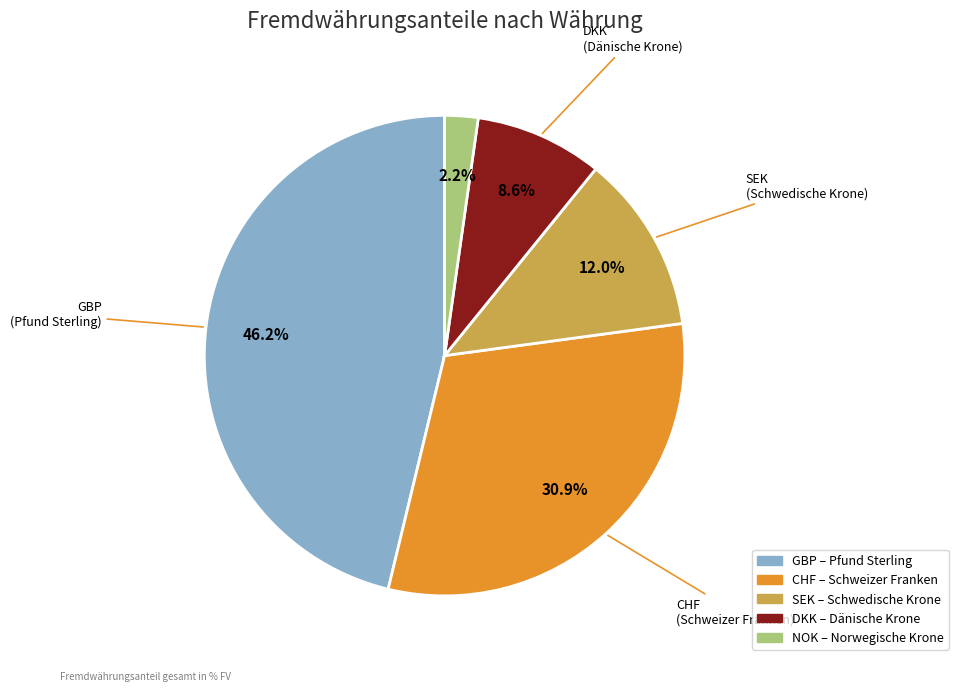

Is there any slice that represents more than half of the pie?

No